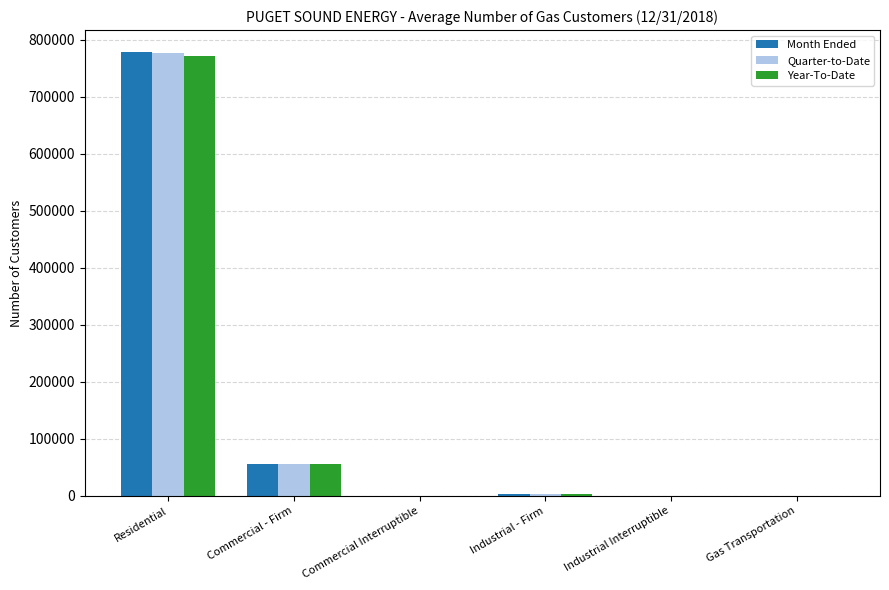

Where is Year-To-Date nearest to the value 386070?

Commercial - Firm